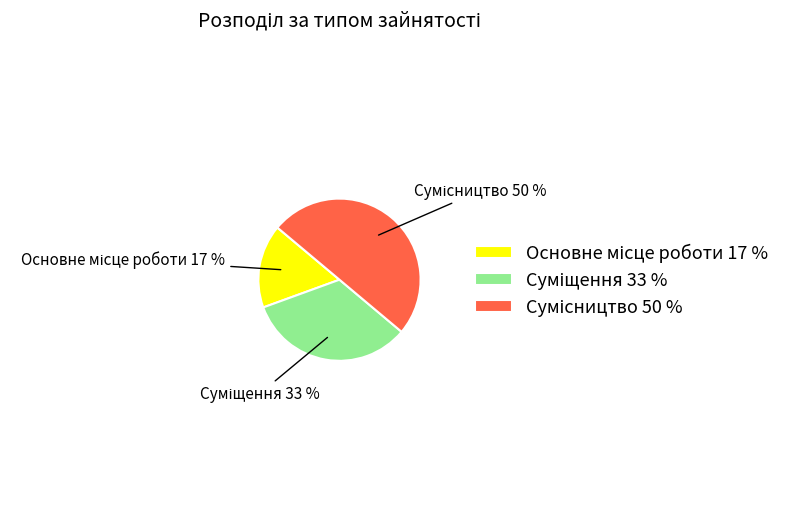

How many segments does this pie chart have?

3